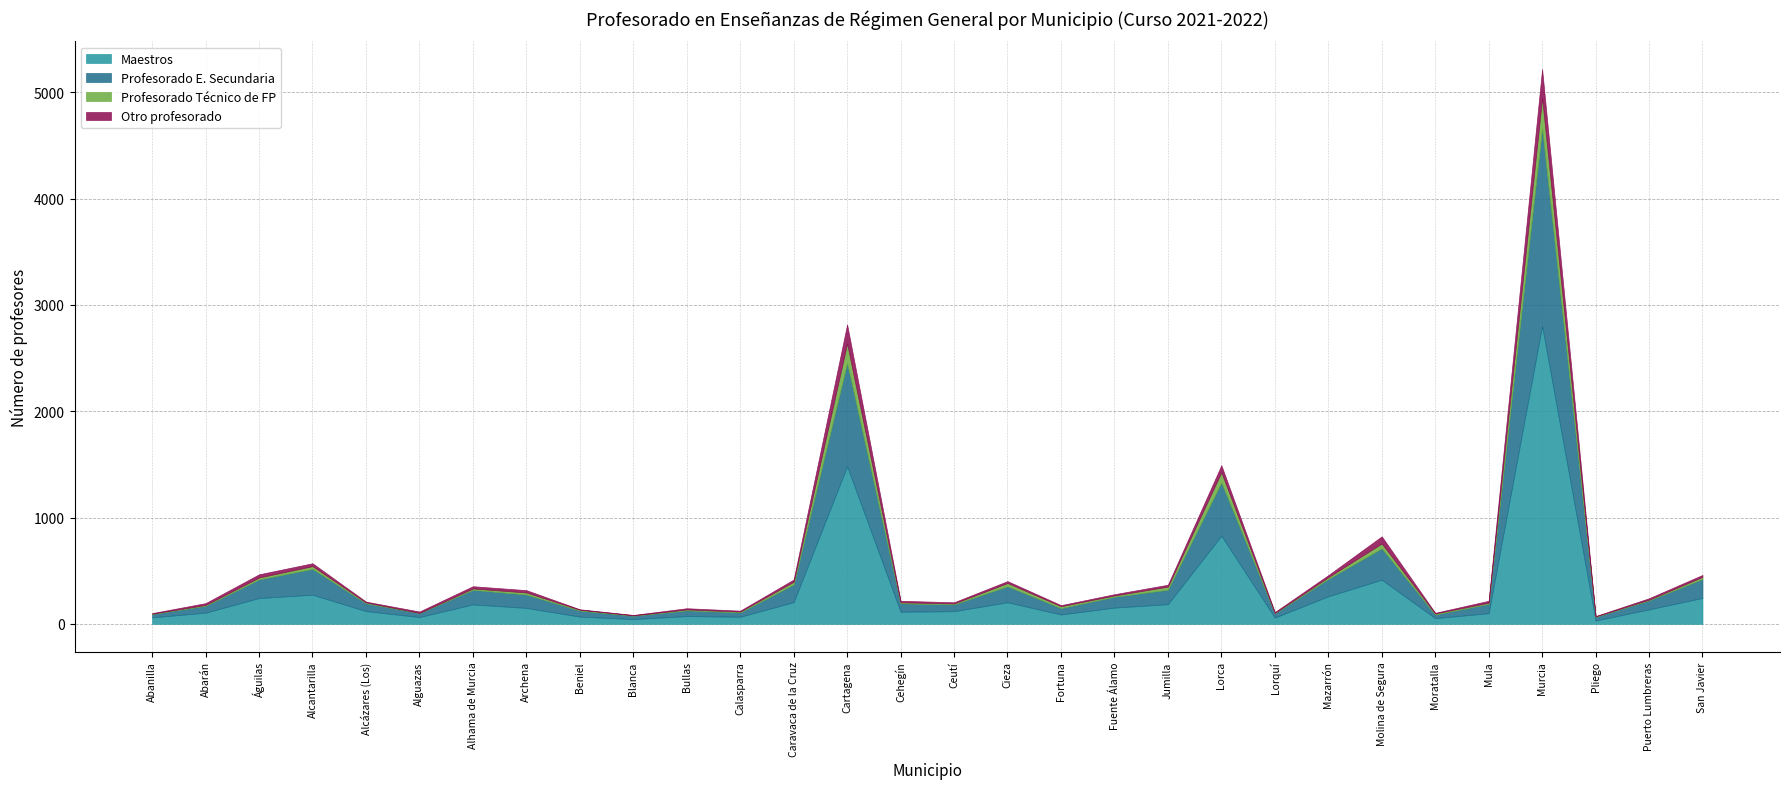

The Profesorado Técnico de FP series shows 3 at Lorquí. True or false?

True